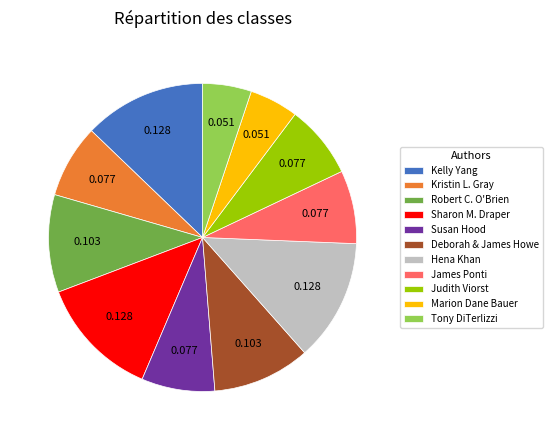

Combined, do Kristin L. Gray and Susan Hood account for over 50%?

No